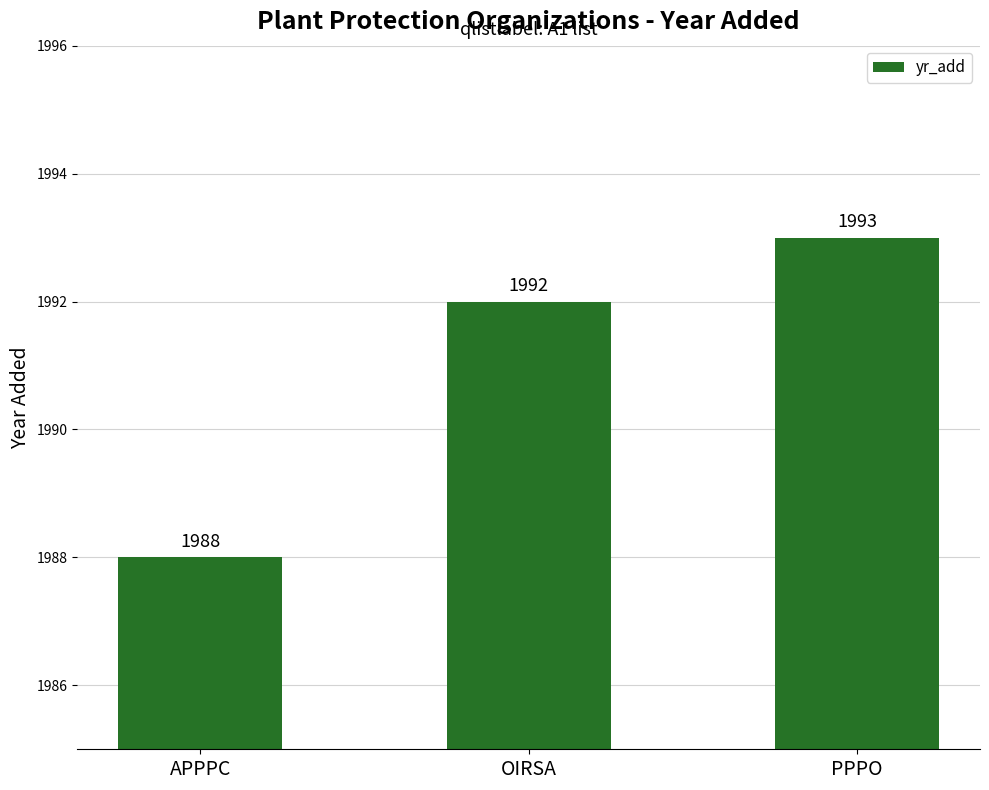

What is the ratio of the value at PPPO to the value at OIRSA?

1.0